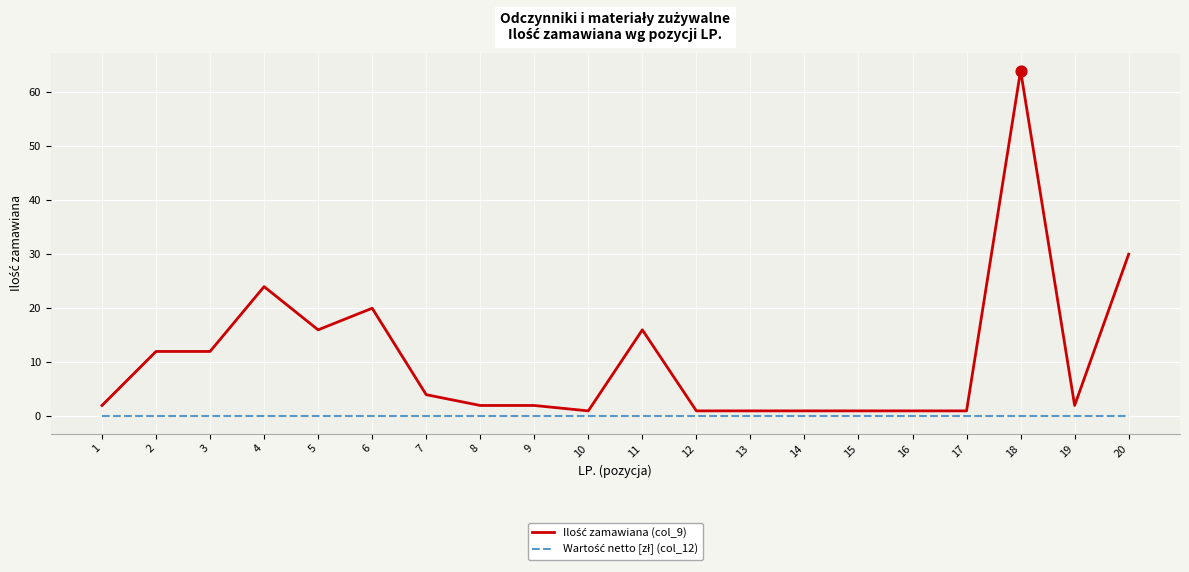

At how many categories does at least one series exceed 23?

3